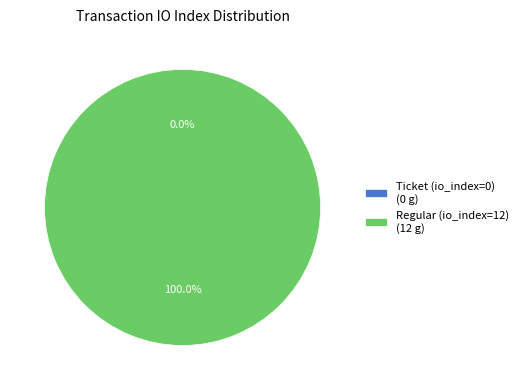

To the nearest percent, what portion does Regular (io_index=12) represent?

100%